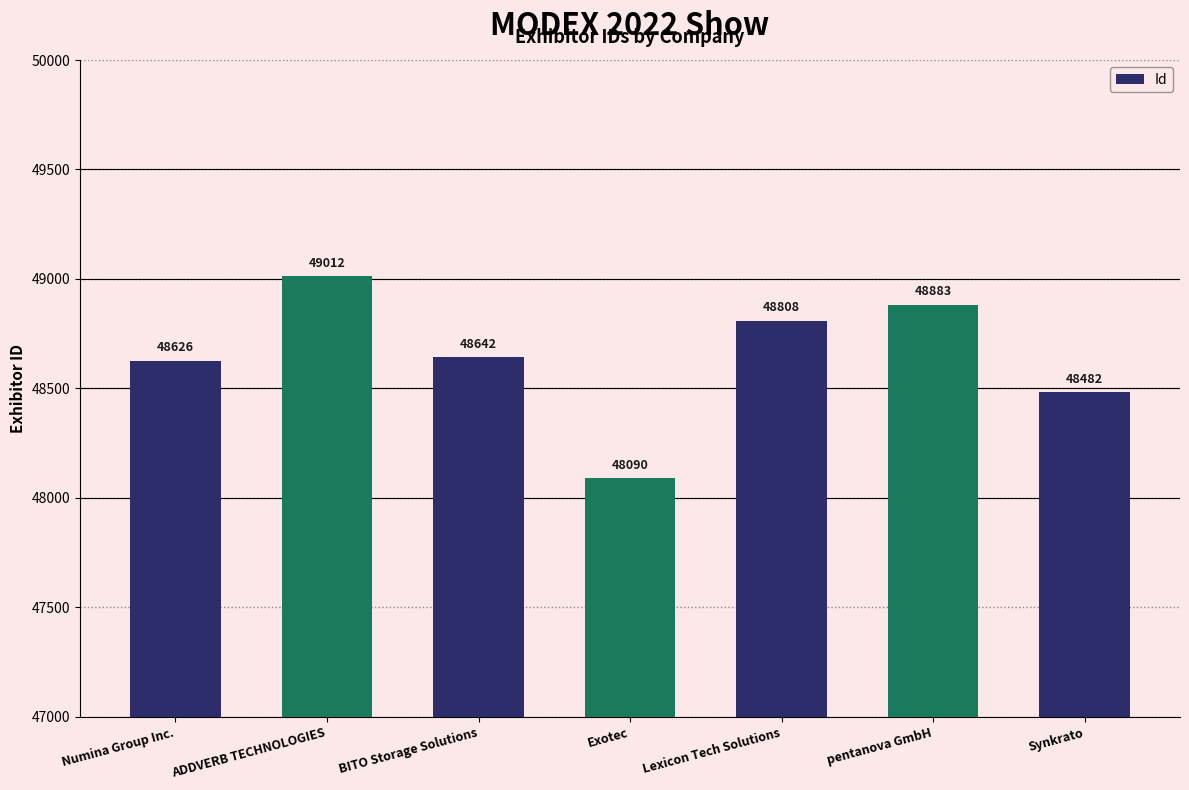

True or false: the data shows 48808 at Lexicon Tech Solutions.

True